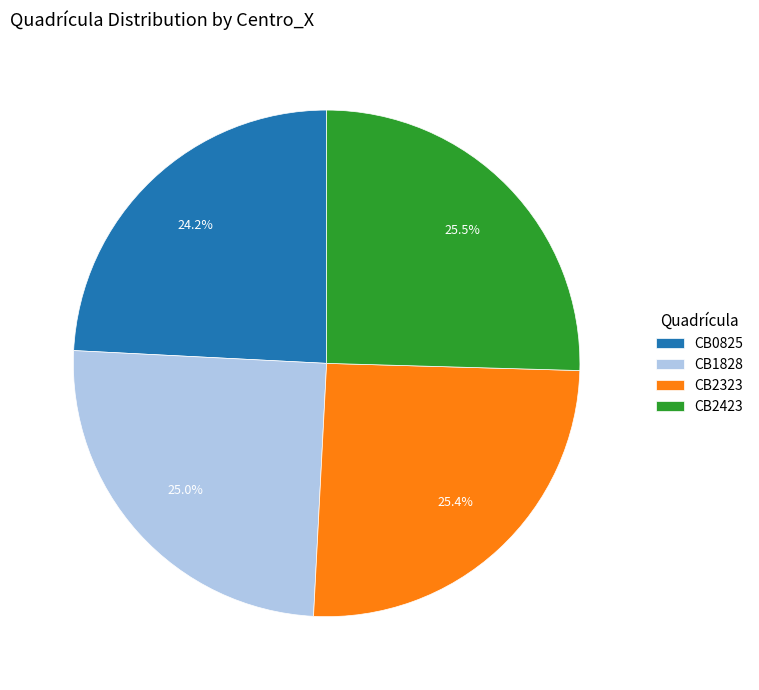

To the nearest percent, what percentage of the pie is CB1828?

25%